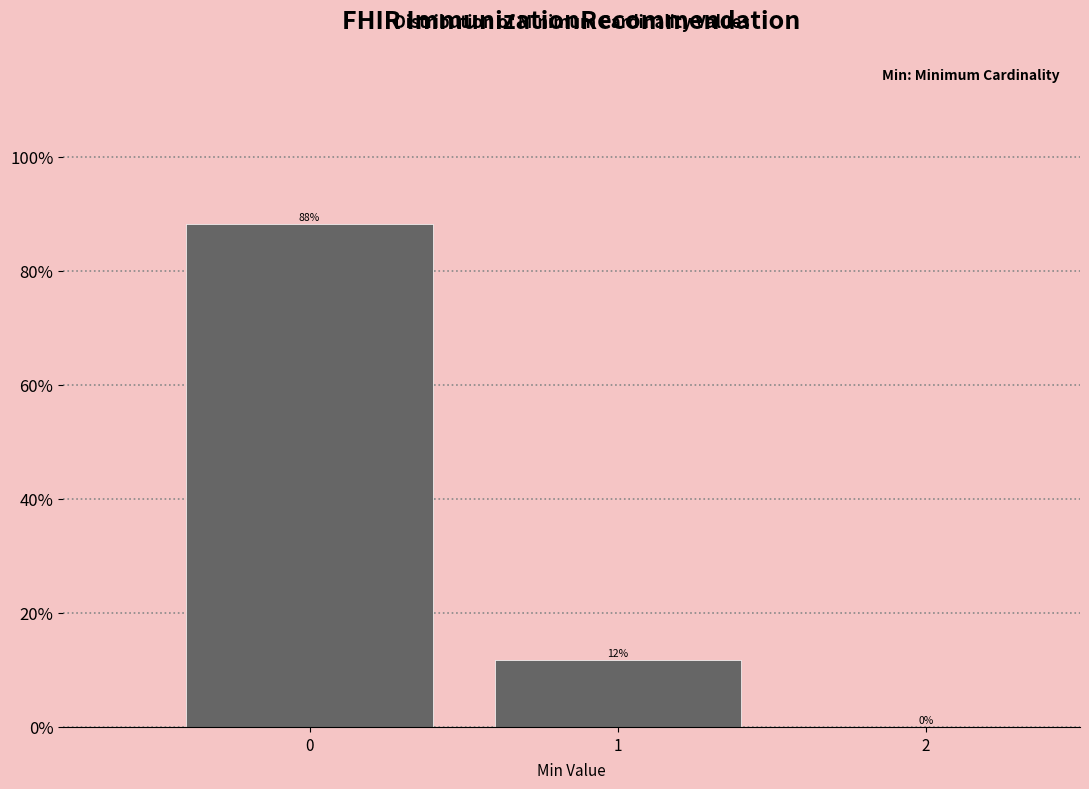

The value at 2 is 0.0. True or false?

True